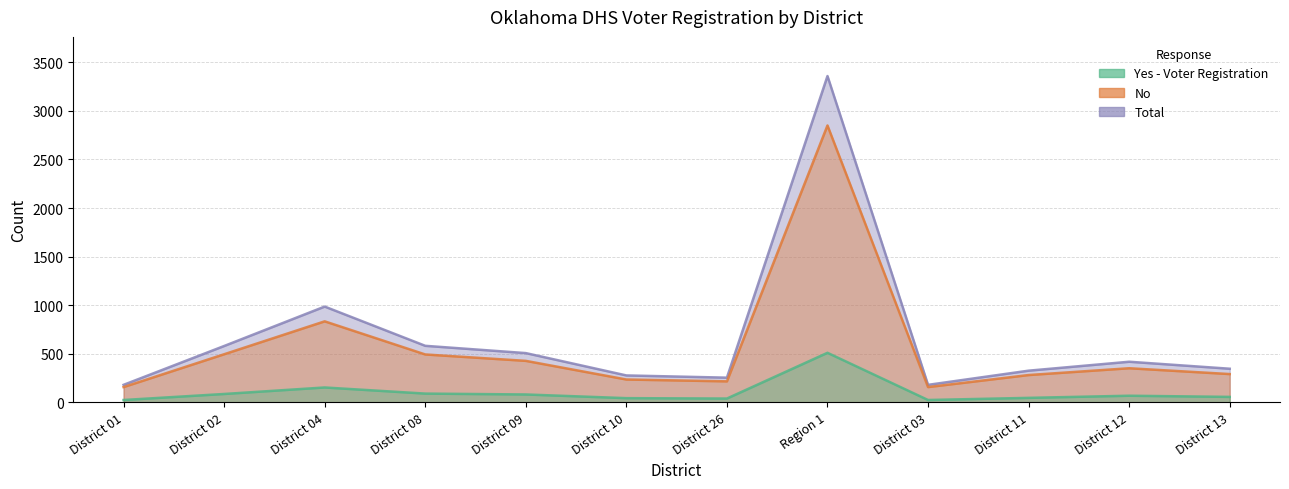

True or false: No and Yes - Voter Registration cross at least once.

False